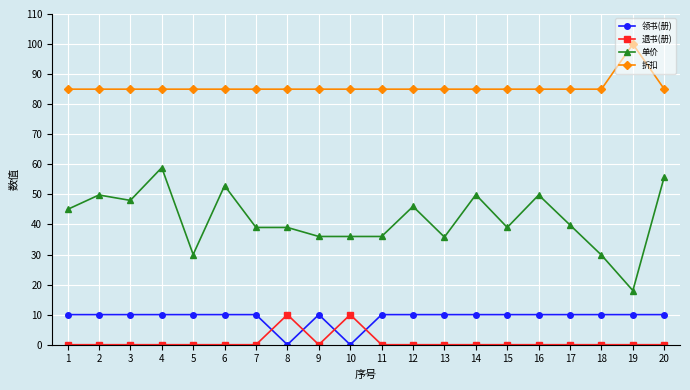

Which series changed the most between 2 and 7?

单价